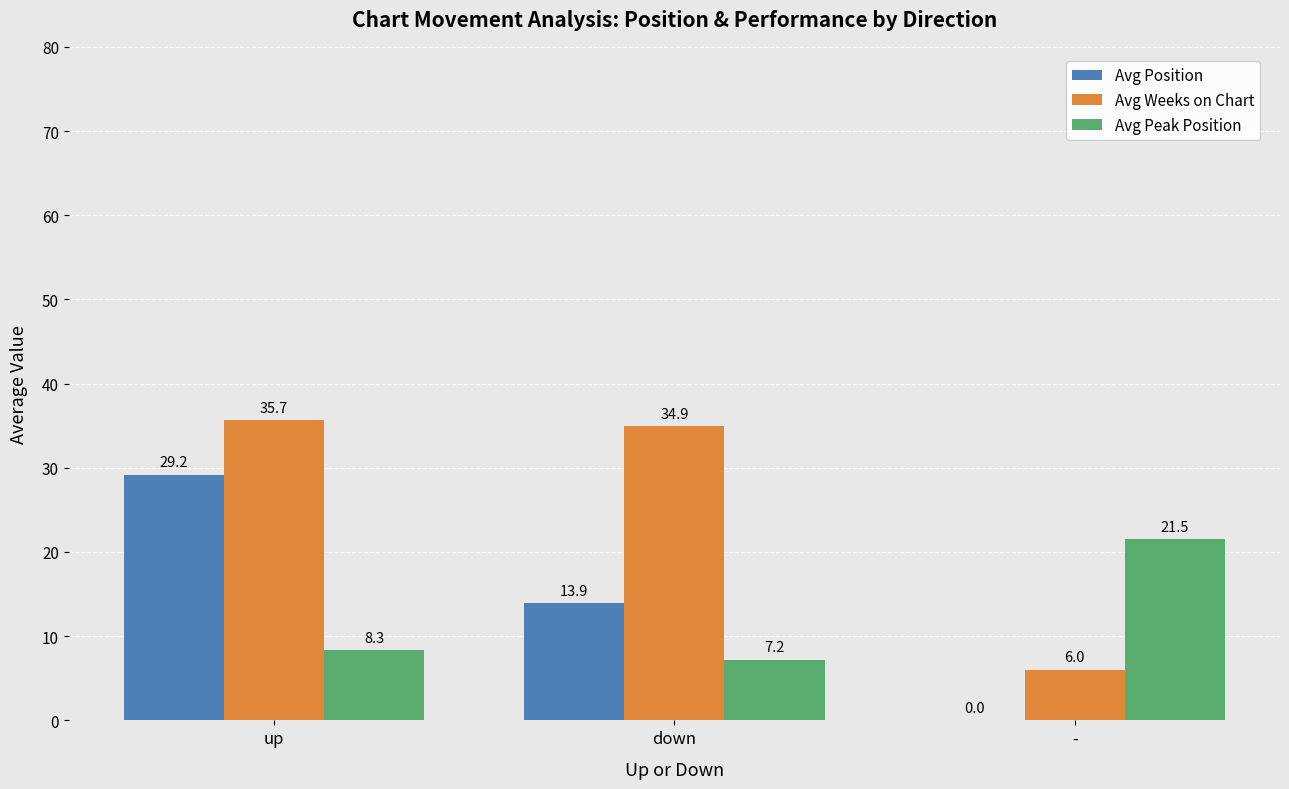

Reading right to left, transcribe all the data shown in this chart.

Avg Position: 0.0	13.9	29.2
Avg Weeks on Chart: 6.0	34.9	35.7
Avg Peak Position: 21.5	7.2	8.3